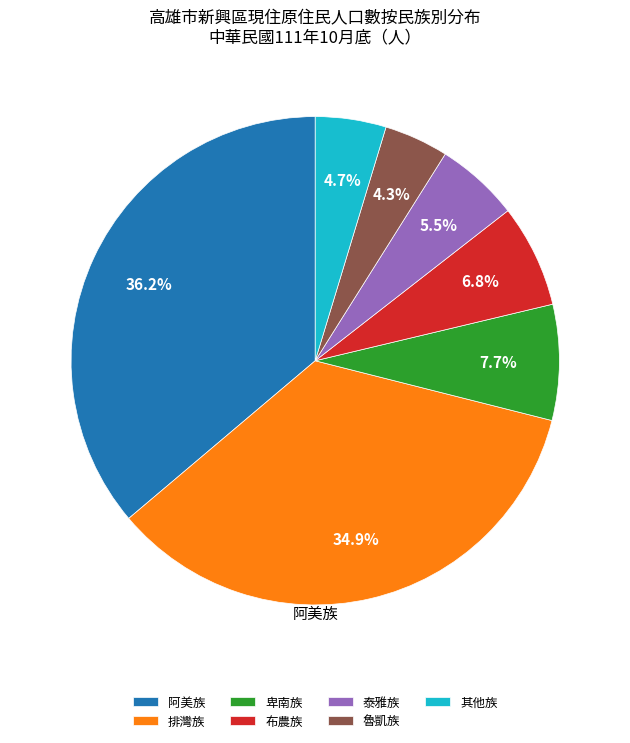

Do 魯凱族 and 其他族 together represent more than half of the pie?

No